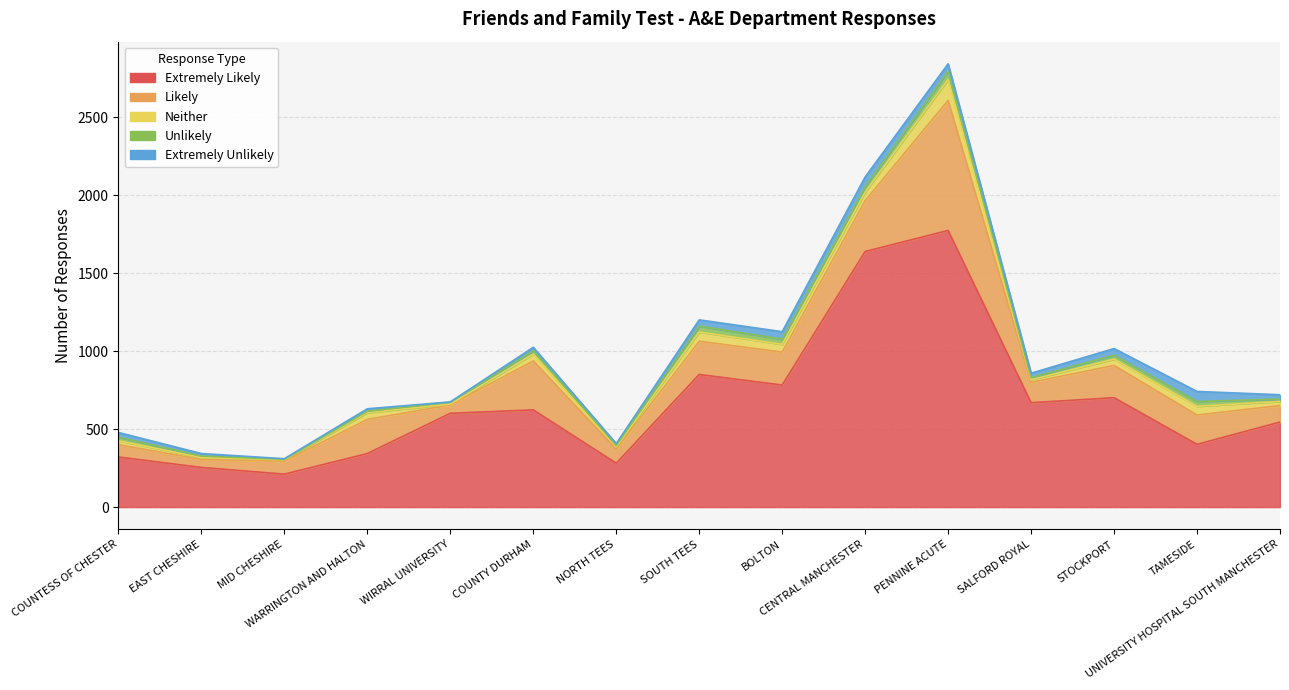

Reading right to left, list all the values displayed in this chart.

Extremely Likely: 545	402	701	669	1773	1638	782	850	281	623	601	343	211	254	321
Likely: 106	188	207	130	834	326	211	213	90	314	54	219	83	51	79
Neither: 26	56	40	17	134	54	50	59	15	44	5	43	9	12	25
Unlikely: 15	31	25	14	52	34	33	38	9	21	13	9	3	10	23
Extremely Unlikely: 28	64	43	28	48	64	48	40	12	22	1	16	4	16	30